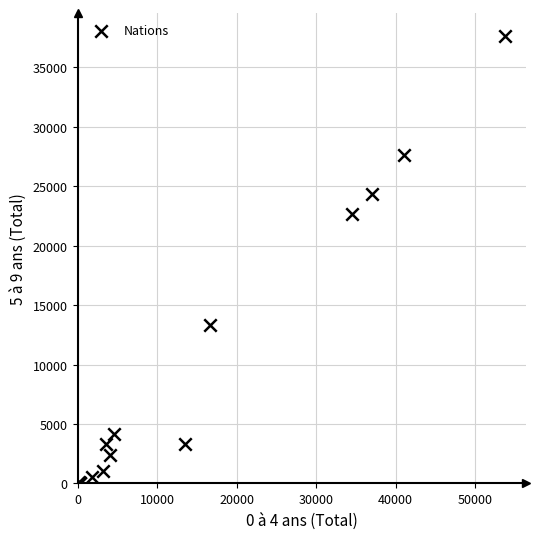

What Y value in the scatter plot is closest to 18842?

22663